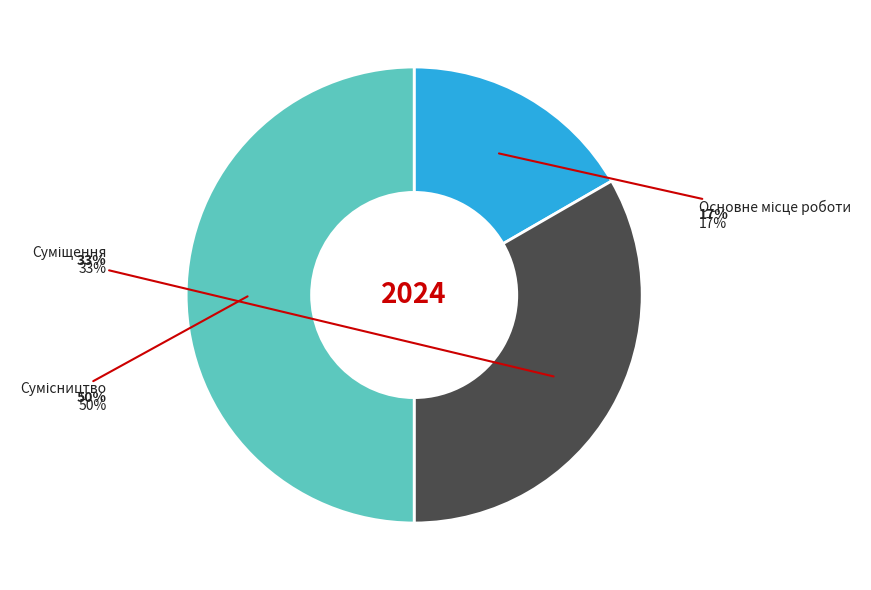

What is the largest slice in the pie chart?

Сумісництво